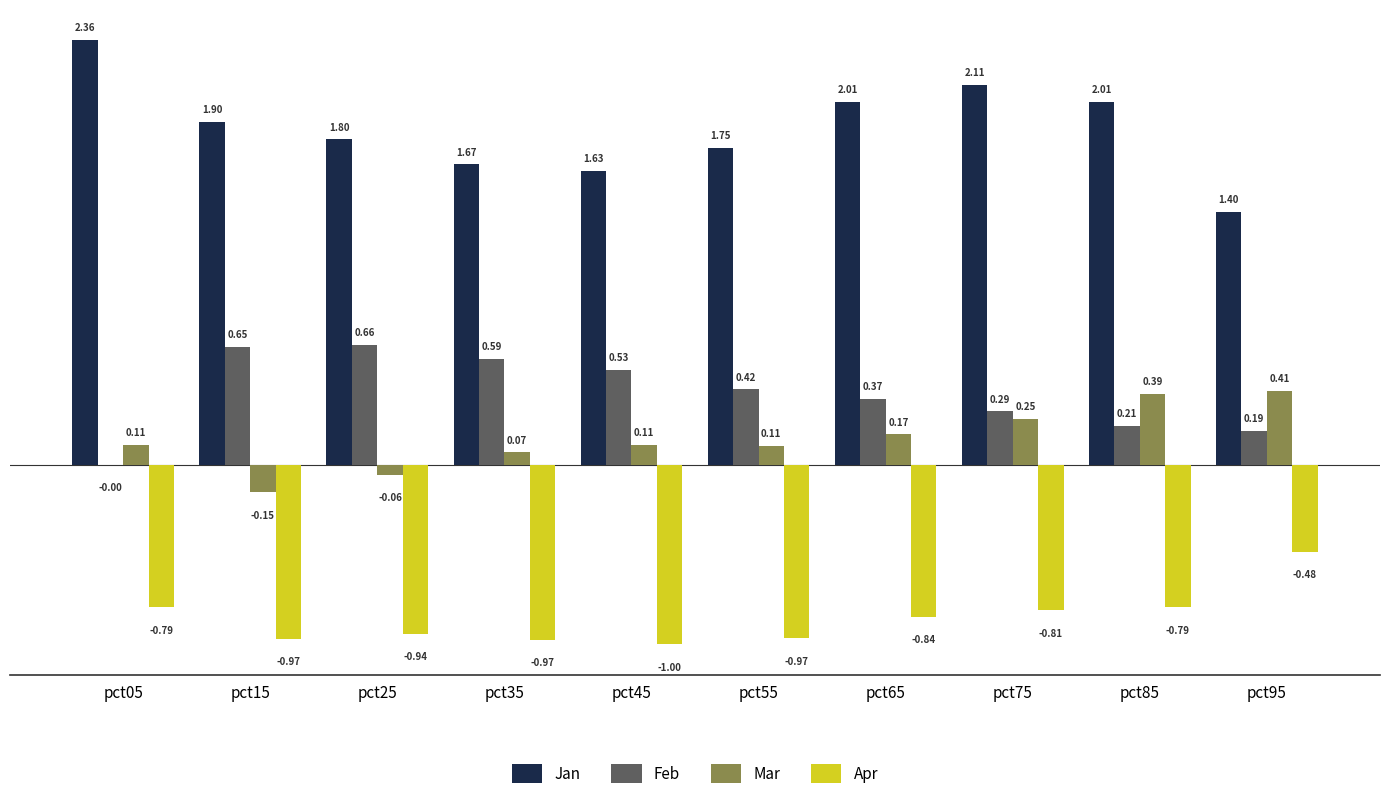

Which series has the largest total across all categories?

Jan